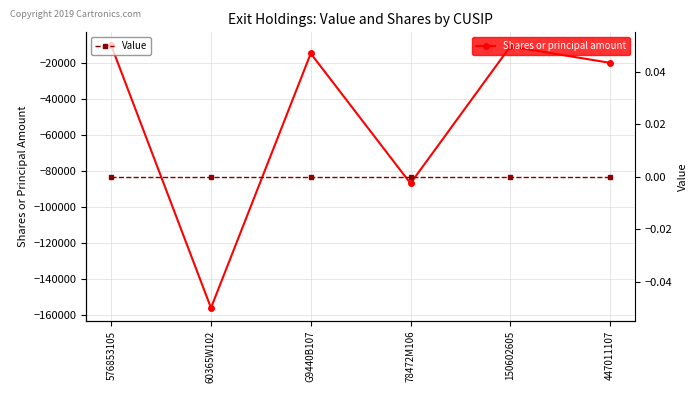

Rank the series by their maximum value, from lowest to highest.

Shares or principal amount, Value